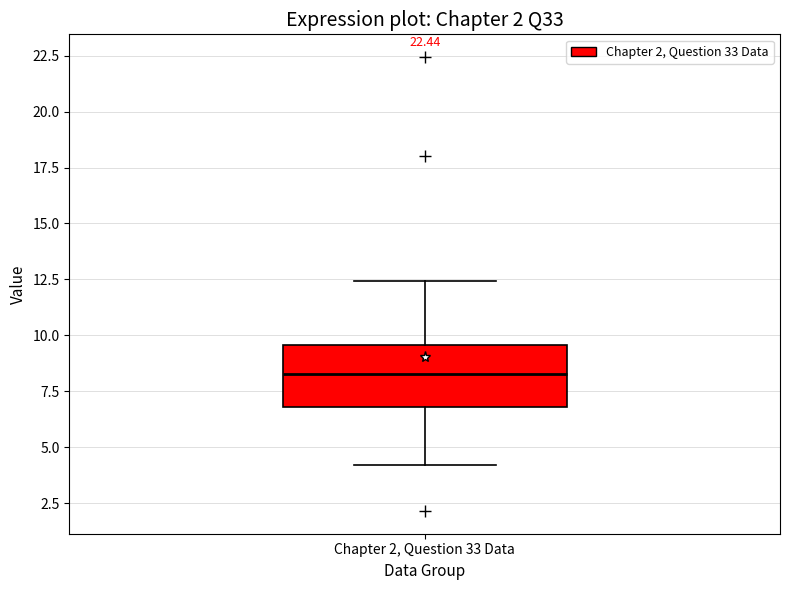

Read this box plot against the y-axis: the position of the median line, the range covered by the box, and the ends of both whiskers. The values are not printed on the chart, so give them approximately, as read against the axis.

median 8.5, box 7.0 to 9.5, whiskers 4.0 to 12.5